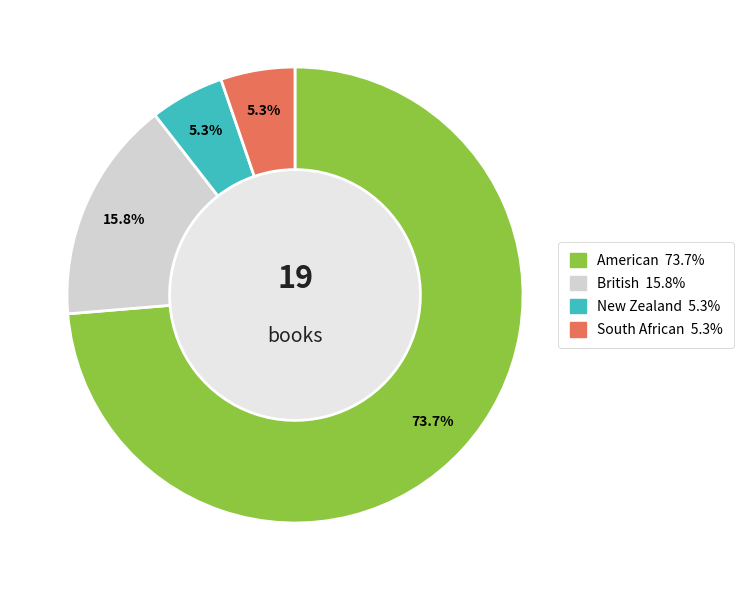

What percentage is NOT represented by New Zealand?

94.7%